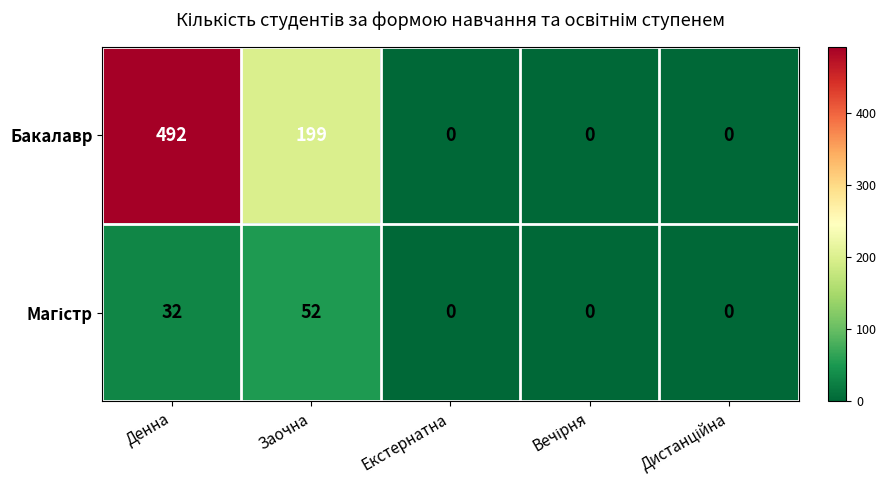

How many distinct data groups are displayed?

2